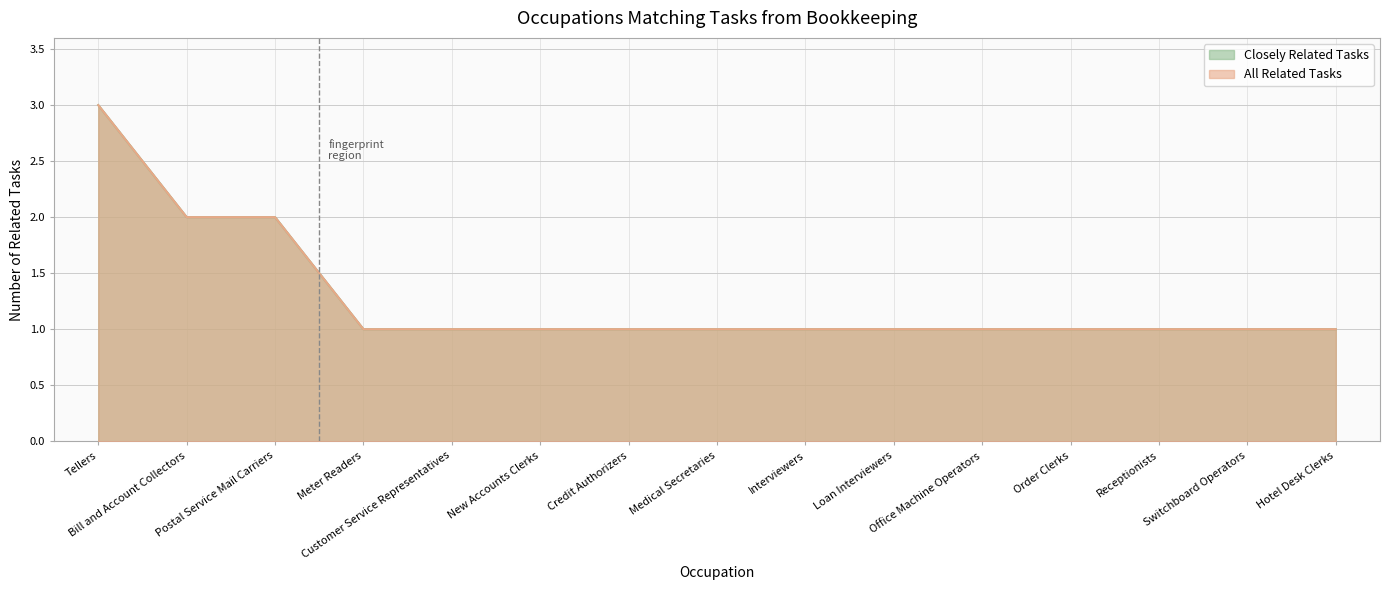

Does the chart have visible grid lines?

Yes